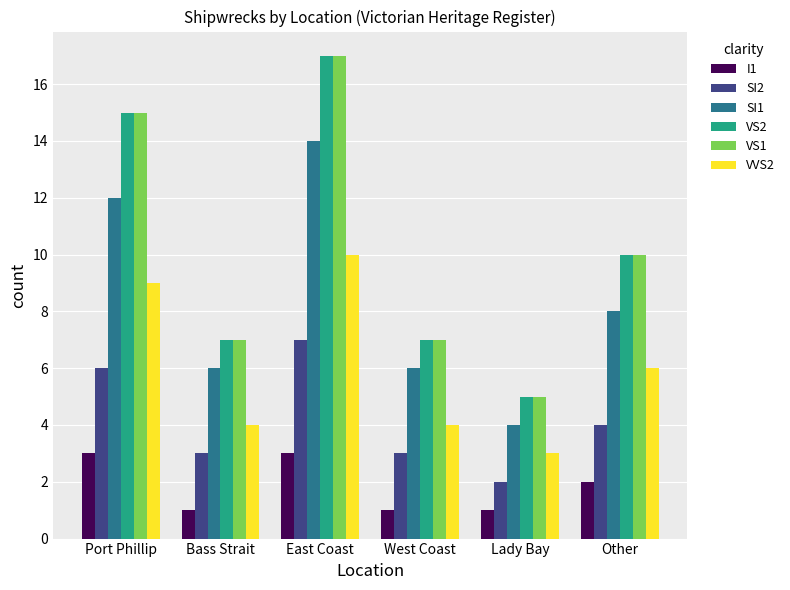

What is the difference between the highest and lowest values at Lady Bay?

4